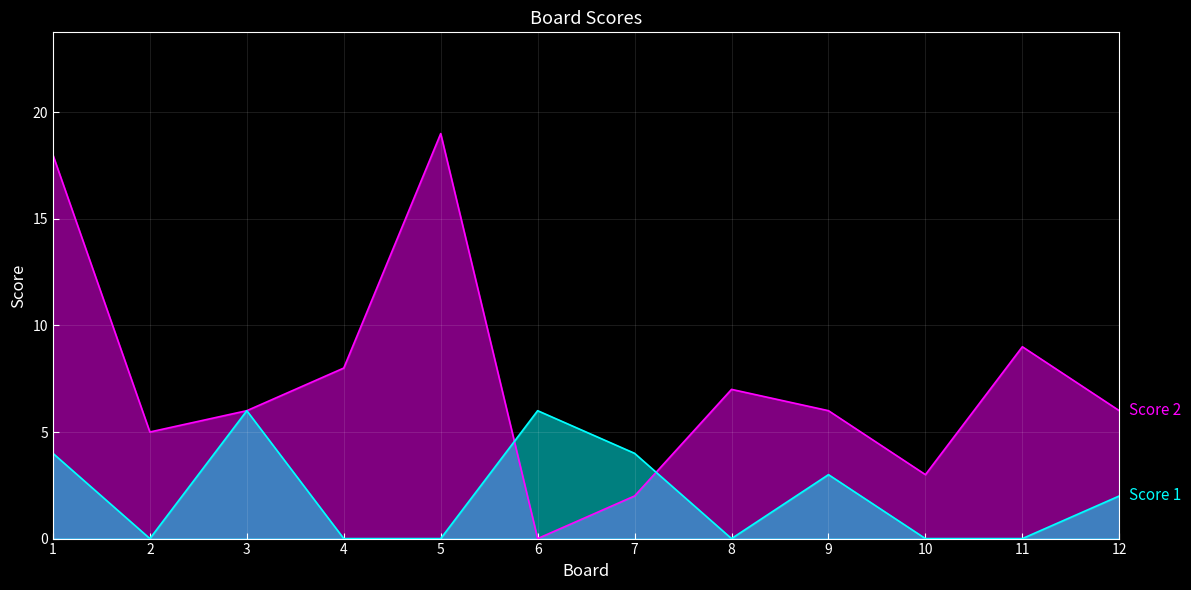

Which series ends up on top after the final intersection of Score 1 and Score 2?

Score 2